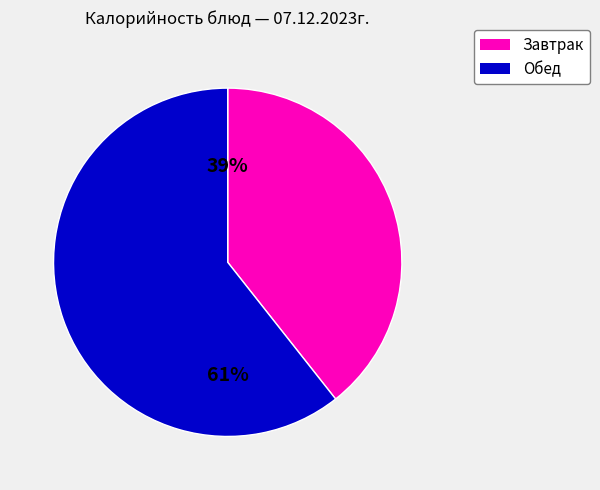

To the nearest percent, what is the average slice percentage?

50%